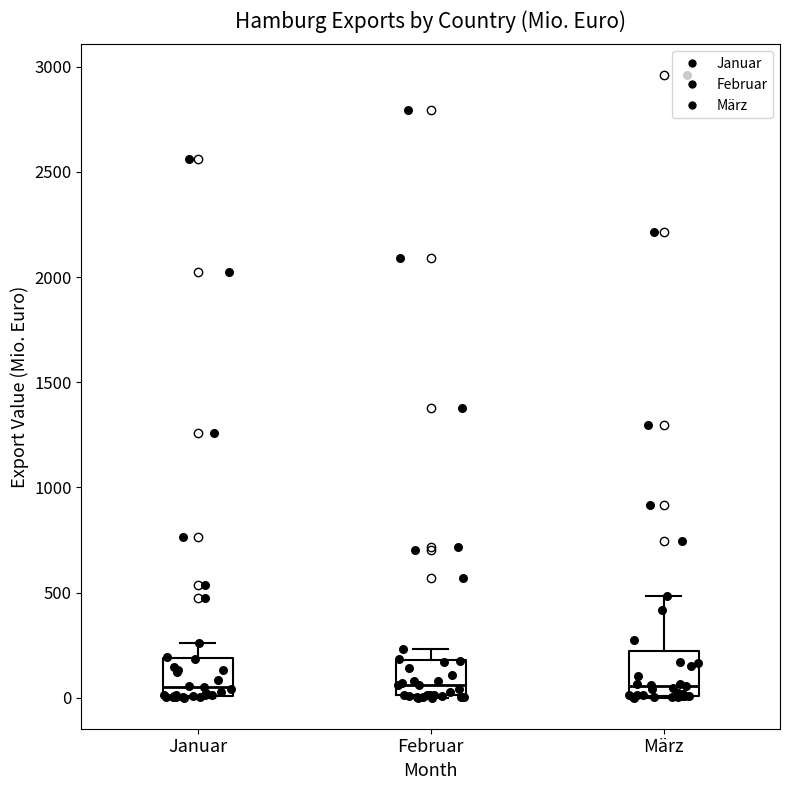

Where is the lower edge of the box for Februar on the y-axis? The values are not printed on the chart, so give them approximately, as read against the axis.

0